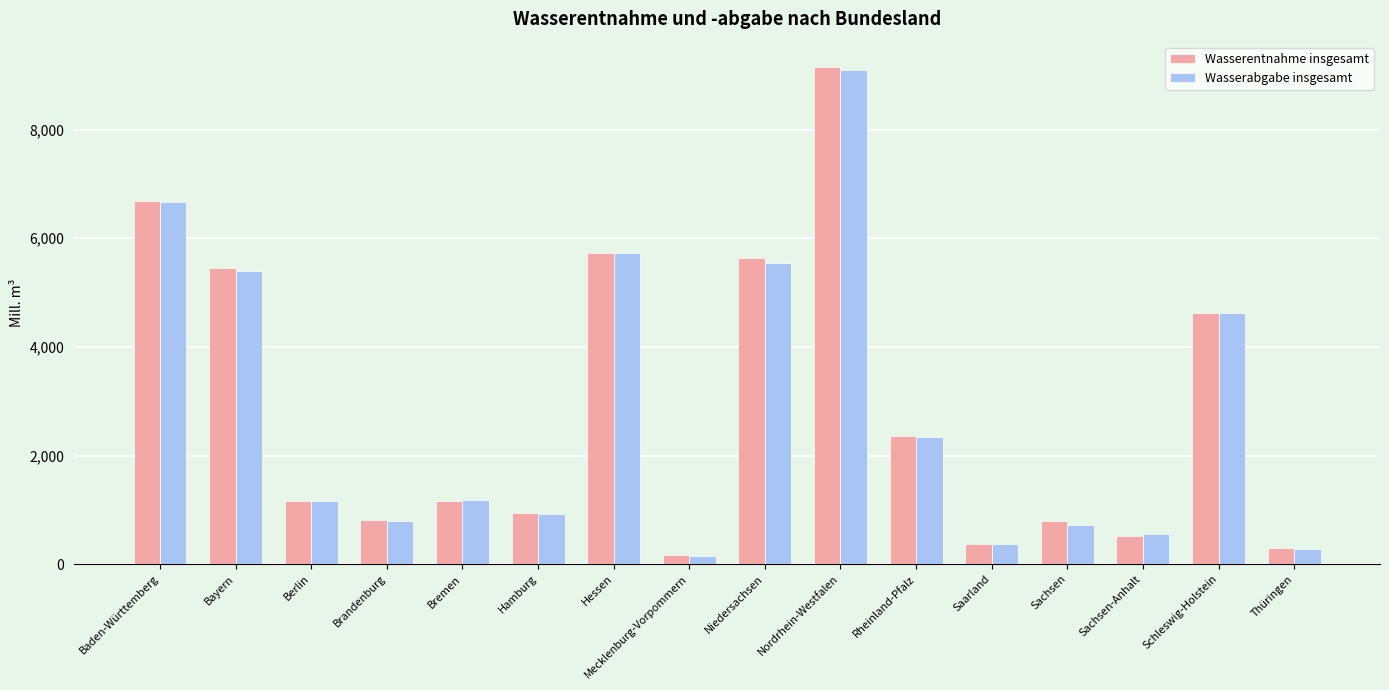

The value of Wasserentnahme insgesamt at Bremen is 1155.4. True or false?

True